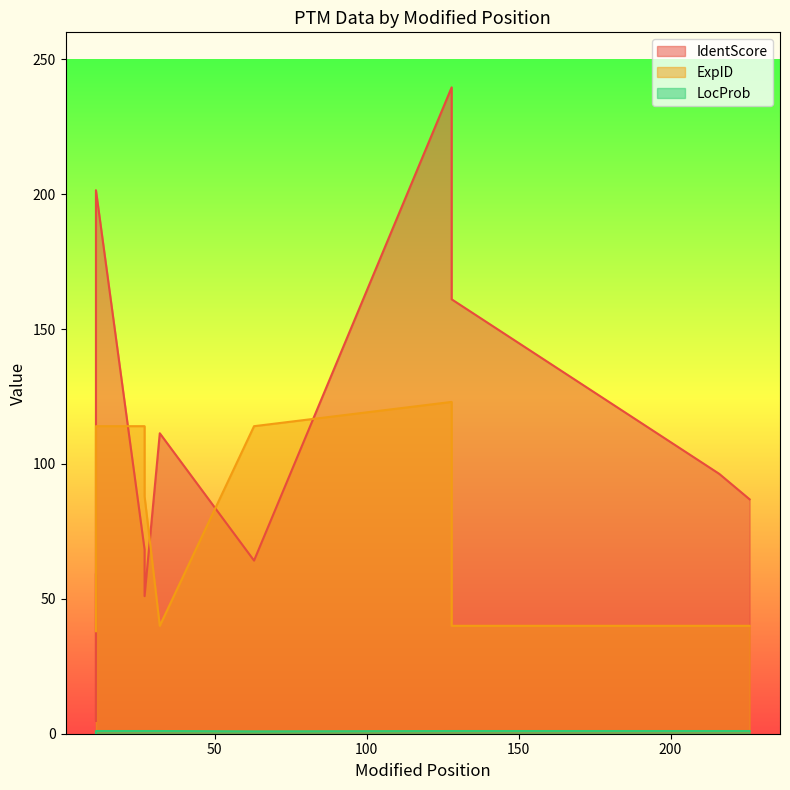

What is the value of the LocProb point at the 9th from the left?

1.0